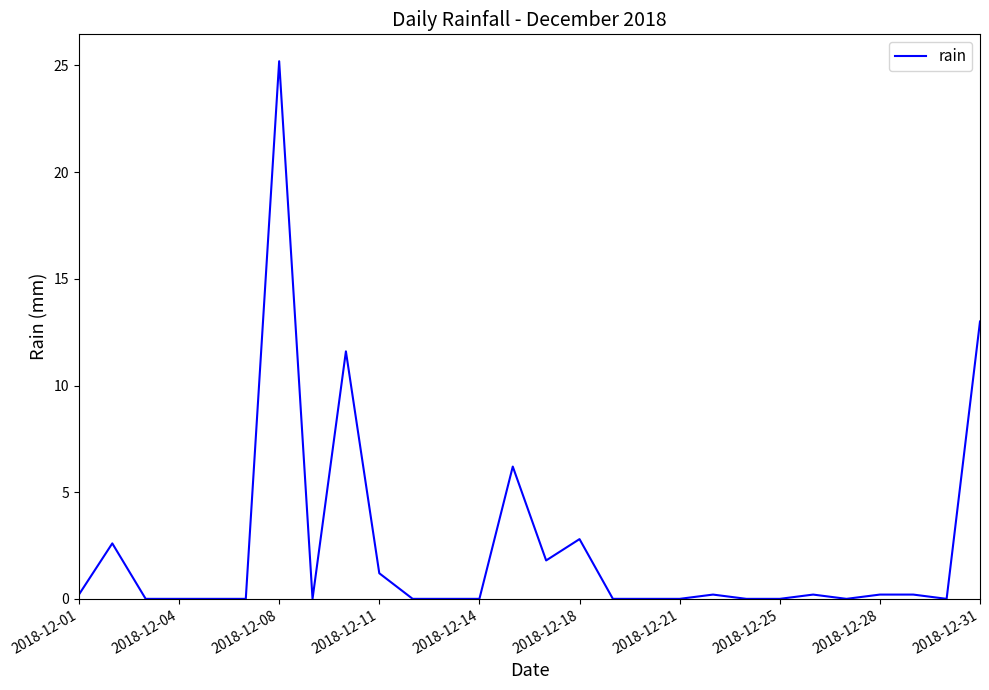

What is the greatest value displayed?

25.2